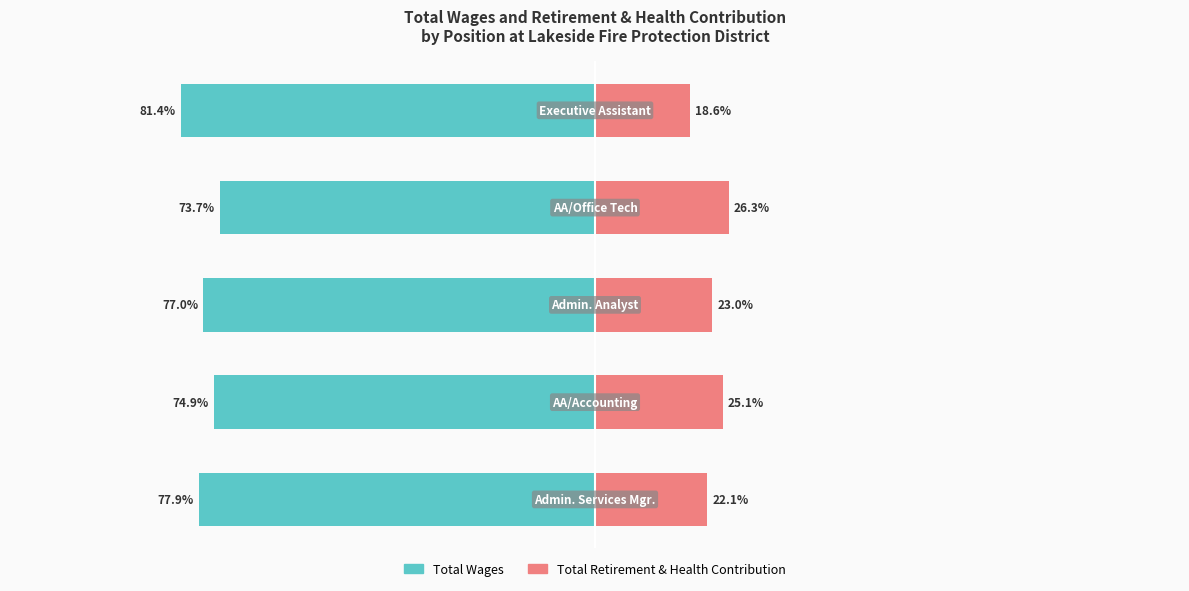

Does the chart contain stacked bars?

No